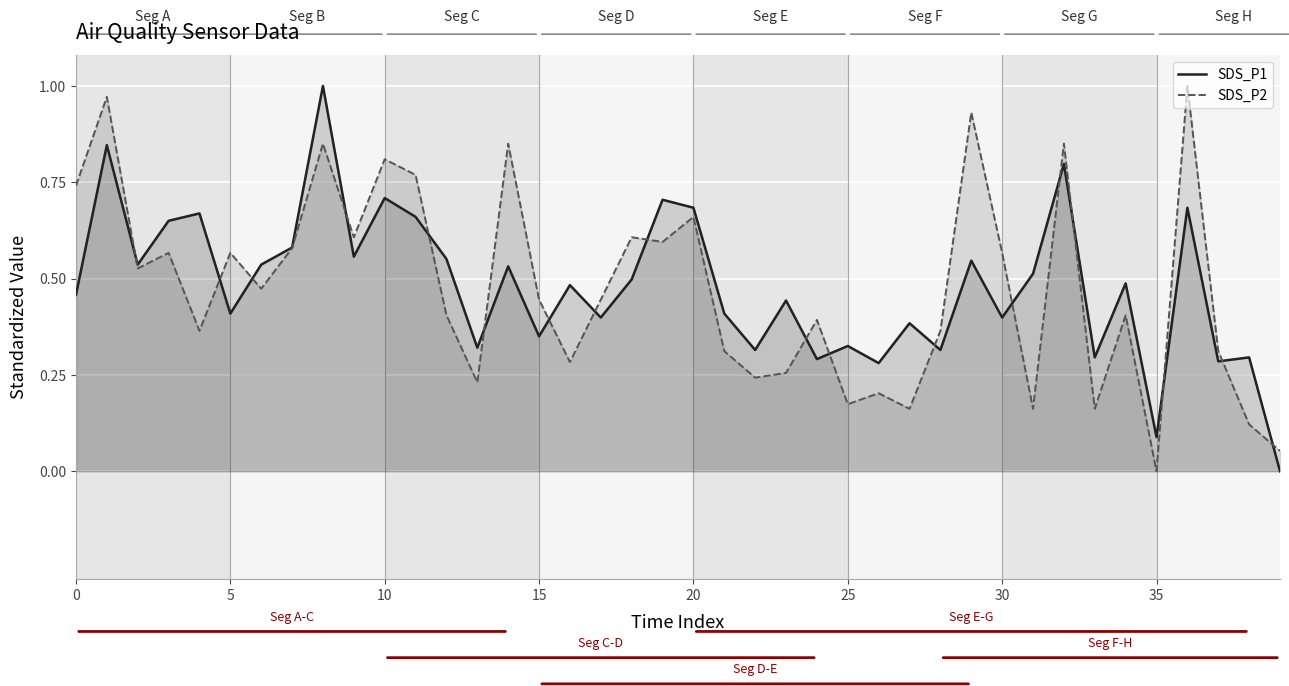

What is the value of the SDS_P2 point at the 14th from the left?

0.2